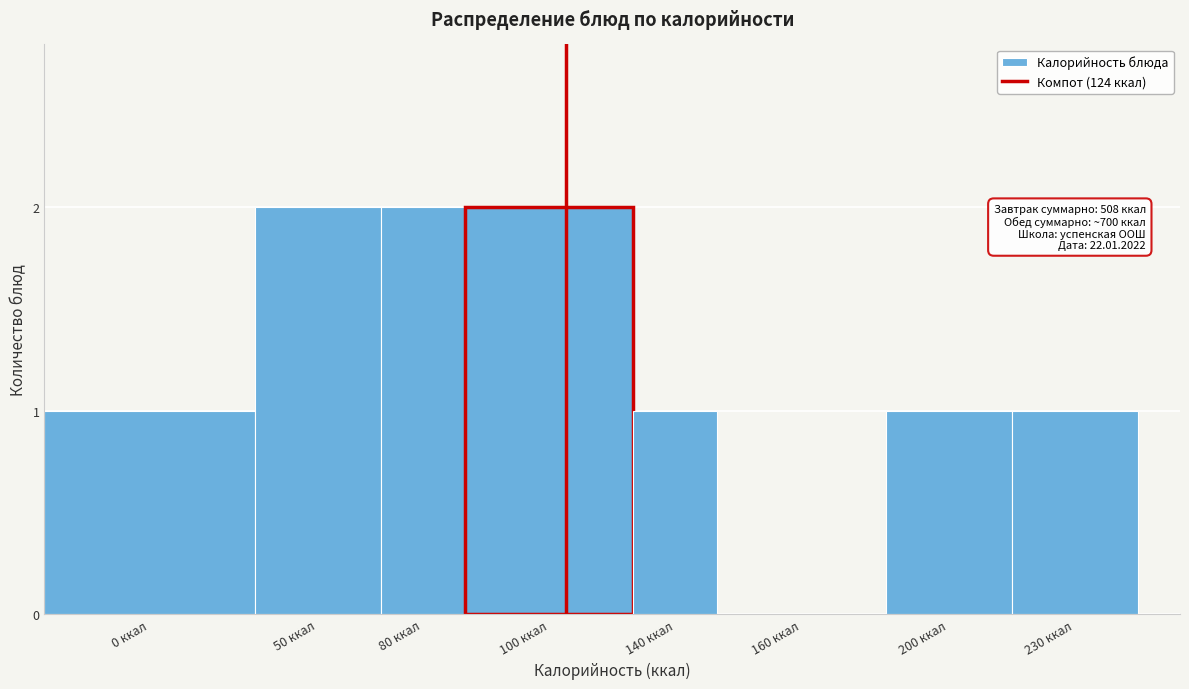

Reading left to right, what are all the values shown in this chart?

0 ккал=1	50 ккал=2	80 ккал=2	100 ккал=2	140 ккал=1	160 ккал=0	200 ккал=1	230 ккал=1